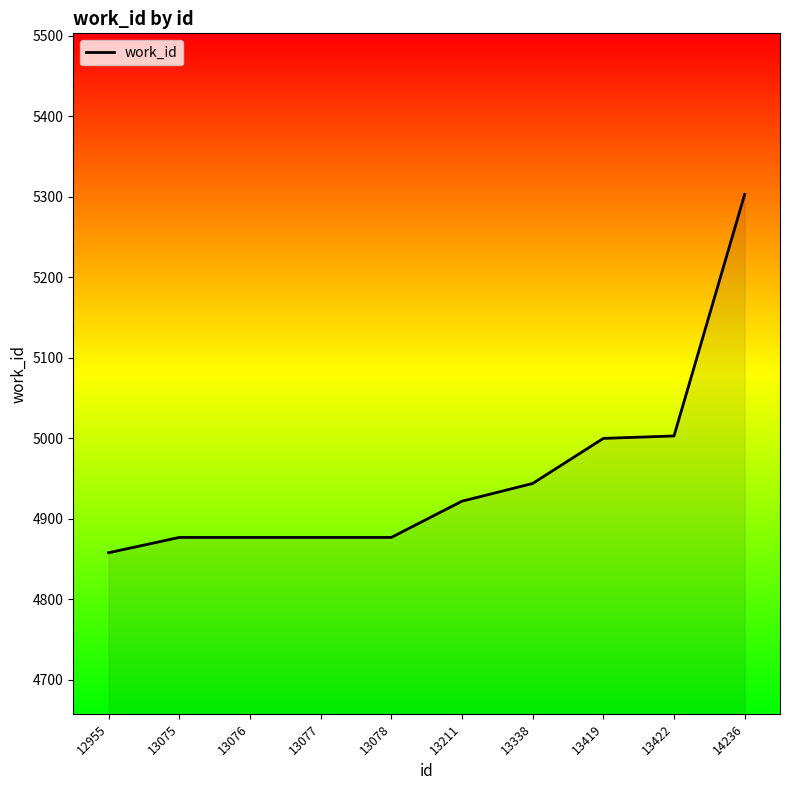

Does the chart display data point markers on the line(s)?

No